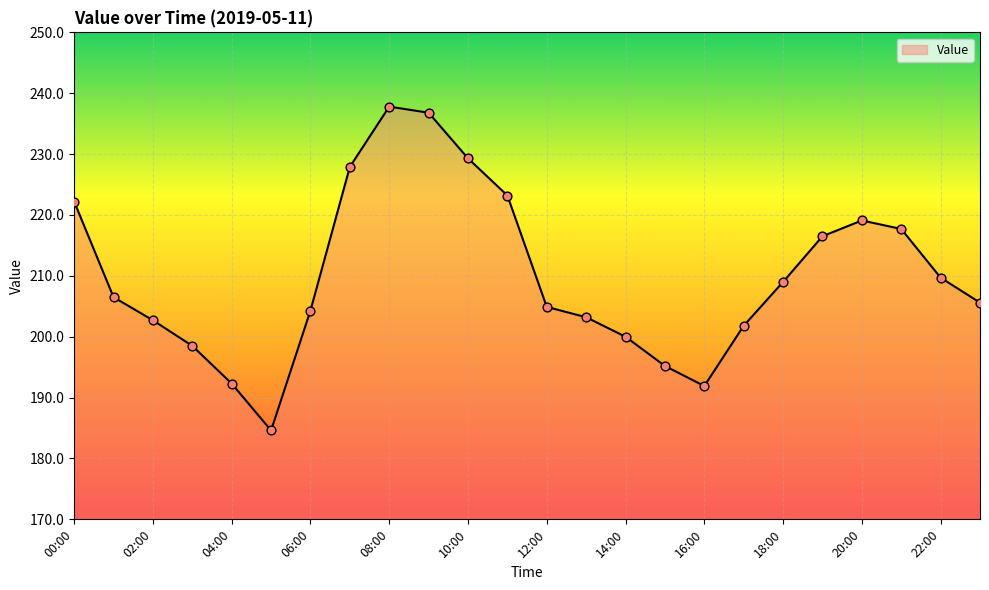

What is the smallest value displayed?

184.6